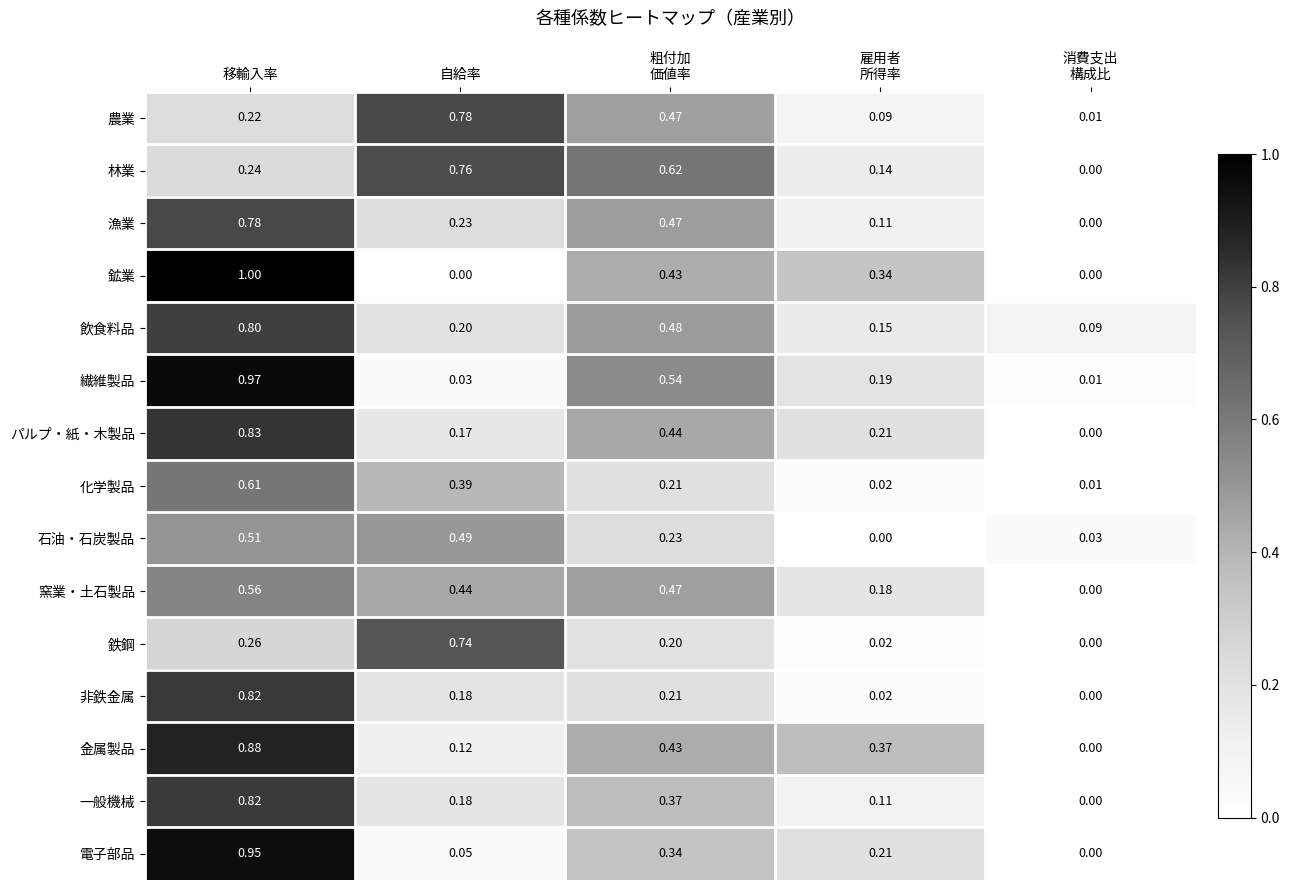

Which category has the highest value across all series?

移輸入率